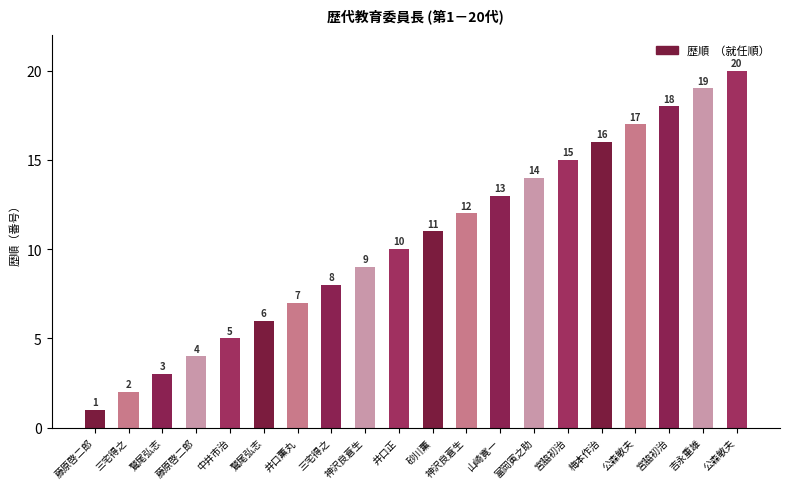

Between 三宅得之 and 宮脇初治, which is larger?

宮脇初治